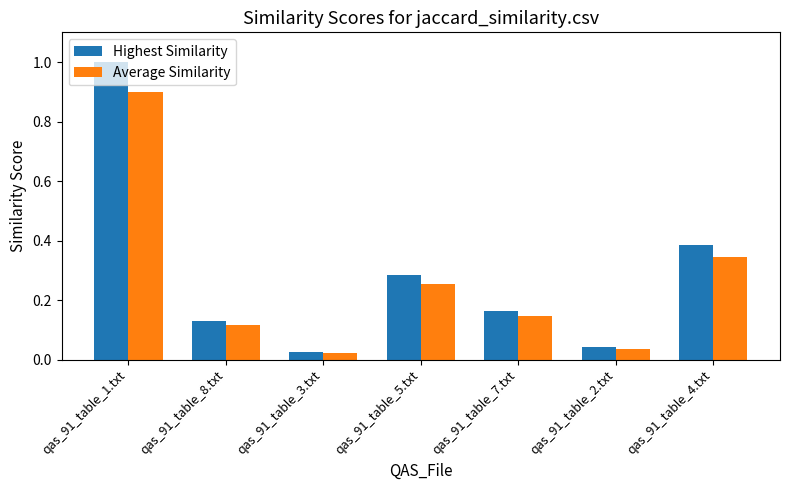

Between qas_91_table_1.txt and qas_91_table_5.txt, which series saw the biggest shift?

Highest Similarity